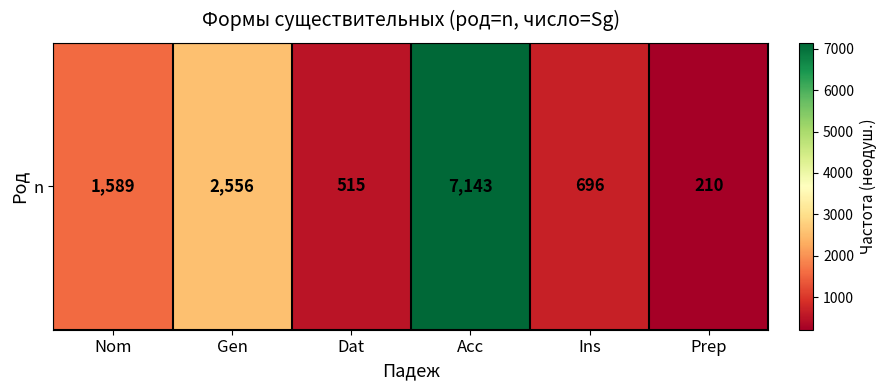

Count the number of values greater than 1589.

2